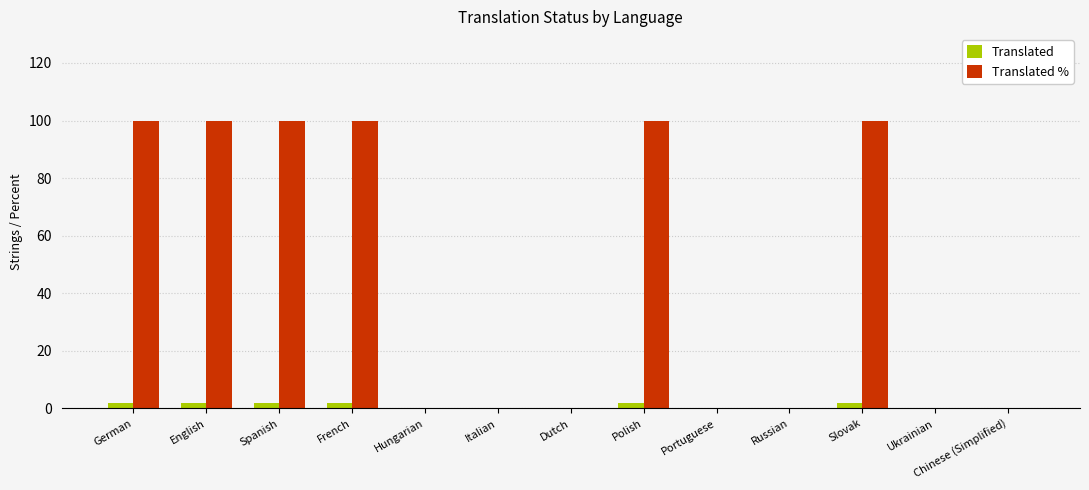

What is the sum of all Translated values?

12